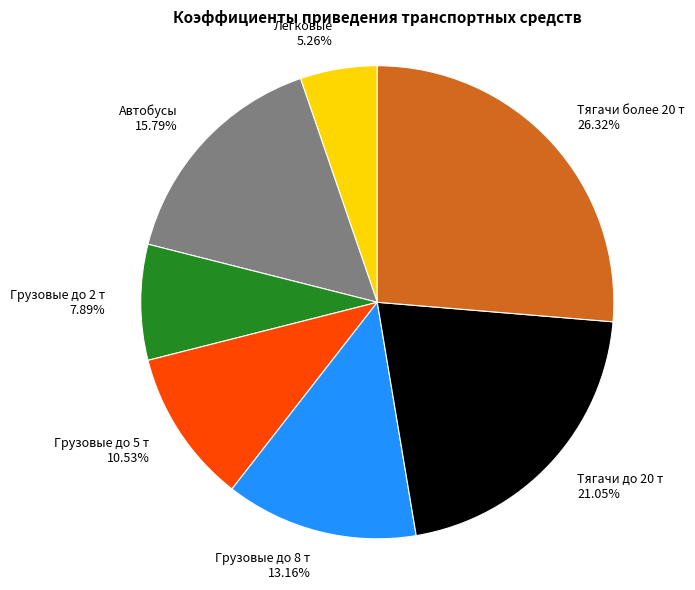

Approximately how many times larger is the value at Тягачи до 20 т compared to Легковые?

4.0